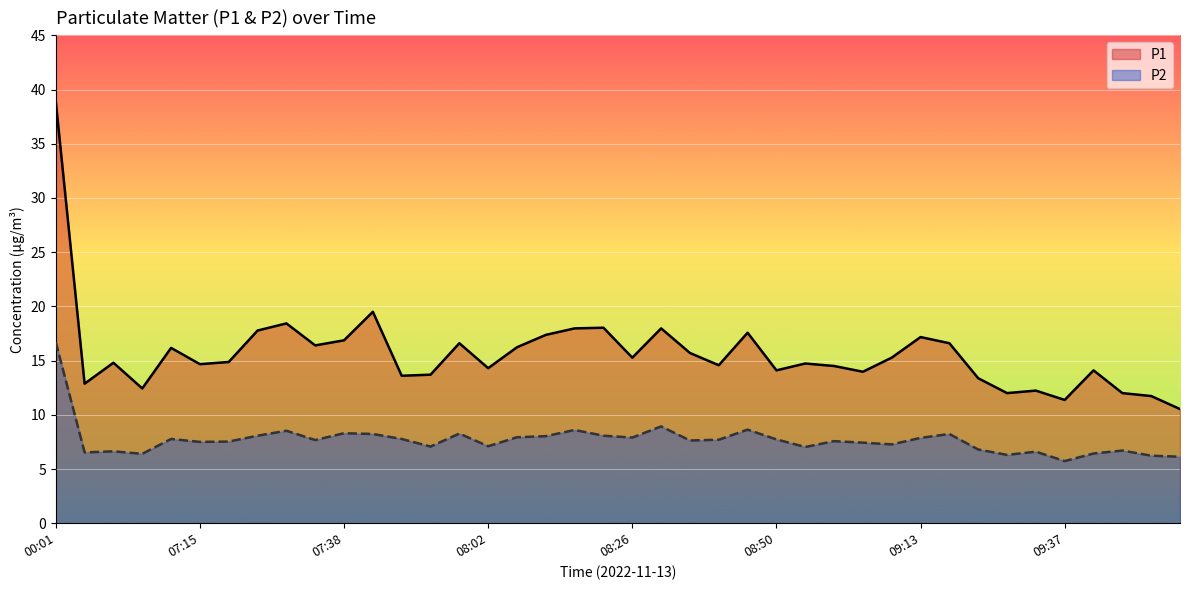

True or false: P1 and P2 intersect in this chart.

False